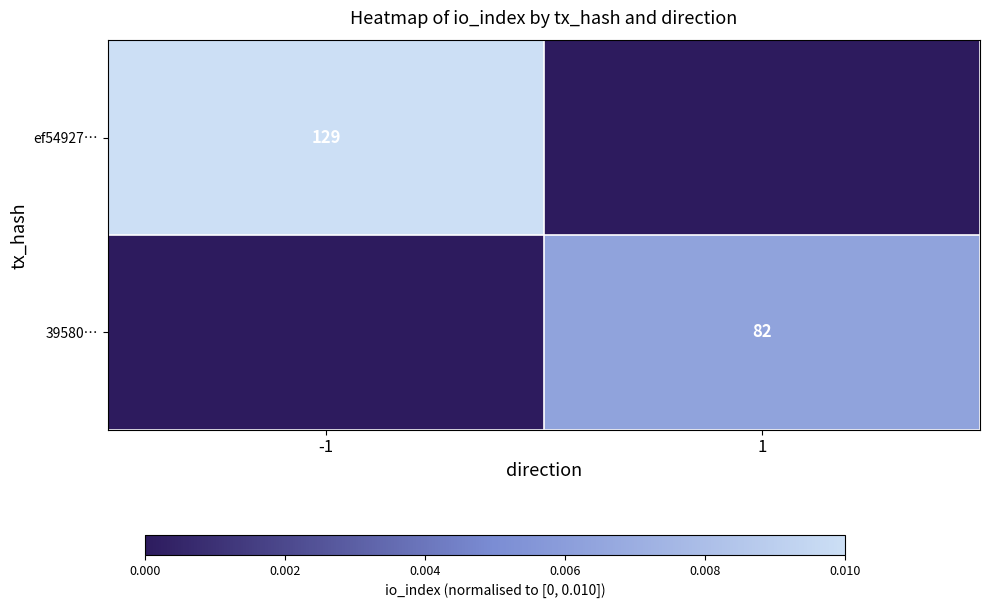

How many data points does each series have?

2